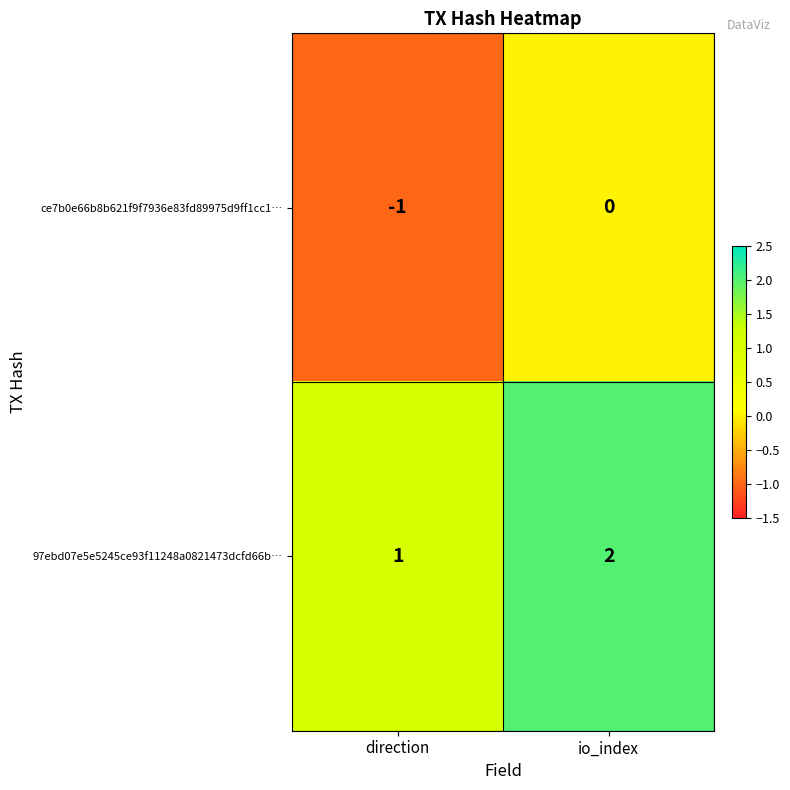

List the series in order of their overall mean, highest first.

97ebd07e5e5245ce93f11248a0821473dcfd66b…, ce7b0e66b8b621f9f7936e83fd89975d9ff1cc1…